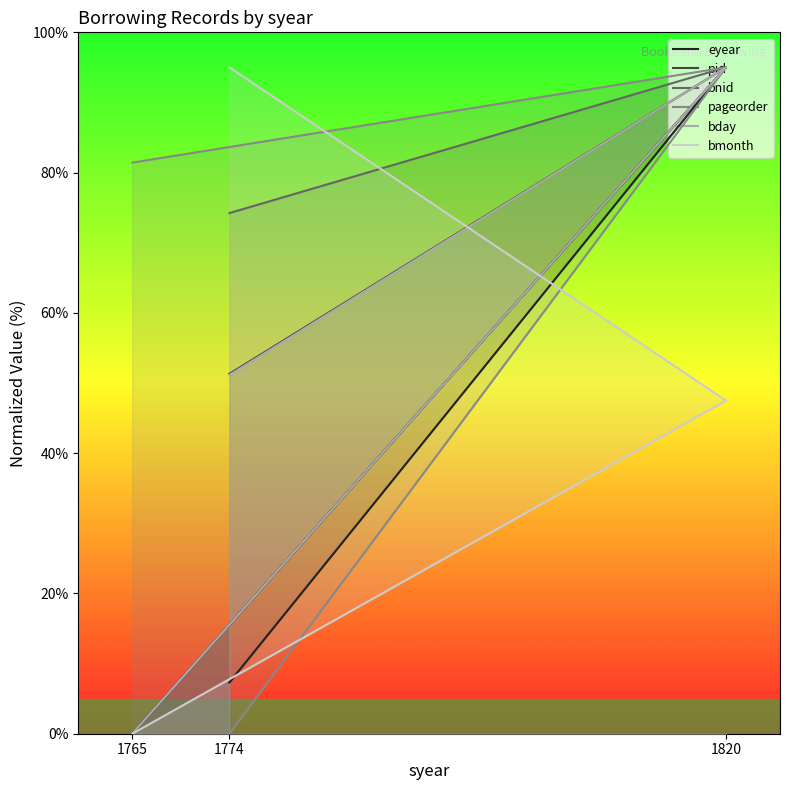

Does the chart have visible grid lines?

No